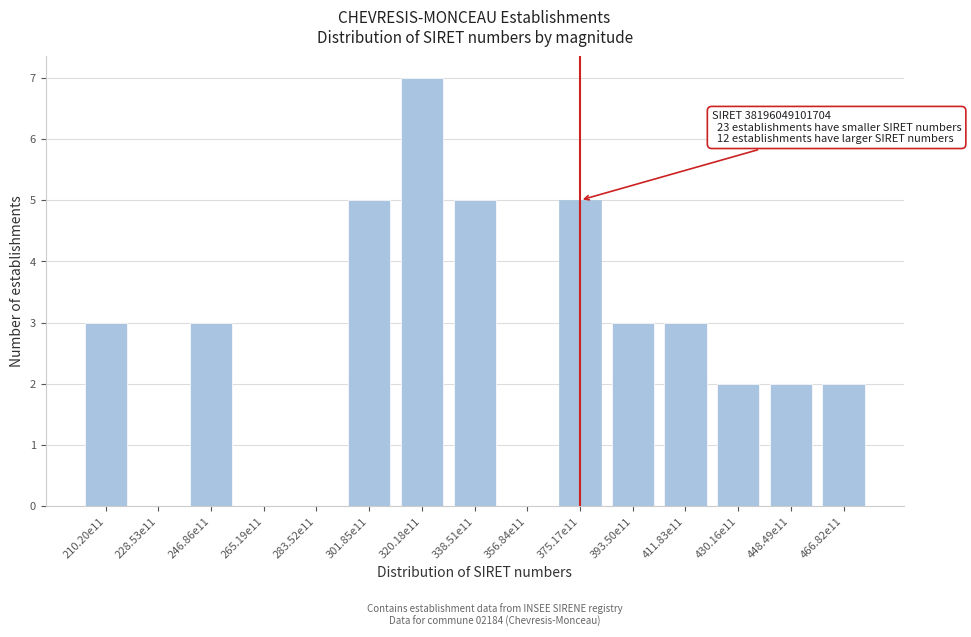

Reading right to left, transcribe all the data shown in this chart.

466.82e11=2	448.49e11=2	430.16e11=2	411.83e11=3	393.50e11=3	375.17e11=5	356.84e11=0	338.51e11=5	320.18e11=7	301.85e11=5	283.52e11=0	265.19e11=0	246.86e11=3	228.53e11=0	210.20e11=3